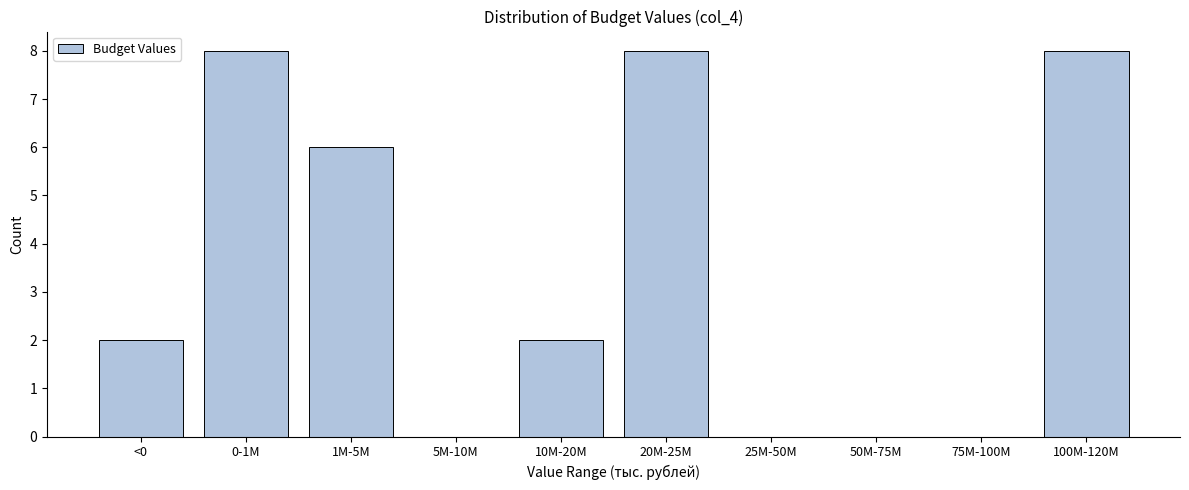

Reading left to right, extract all data points from this chart.

<0=2	0-1M=8	1M-5M=6	5M-10M=0	10M-20M=2	20M-25M=8	25M-50M=0	50M-75M=0	75M-100M=0	100M-120M=8